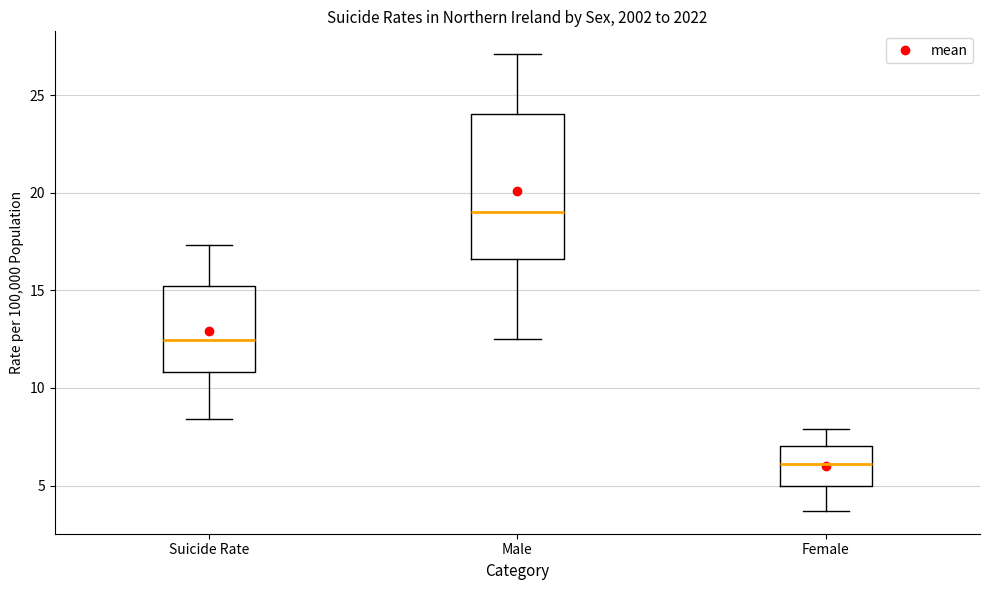

Which box's median line is the highest?

Male